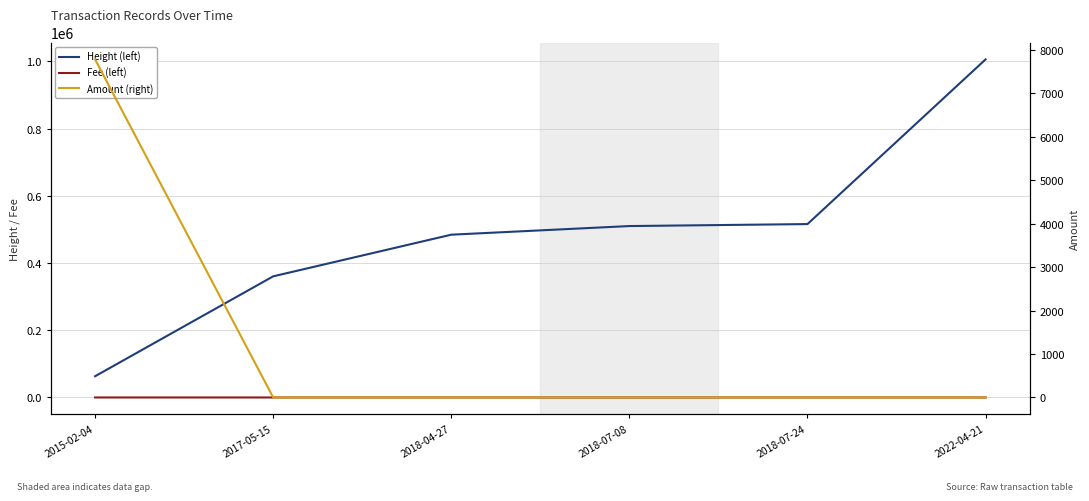

Rank the series at 2022-04-21 from highest to lowest value.

Height (left), Fee (left), Amount (right)